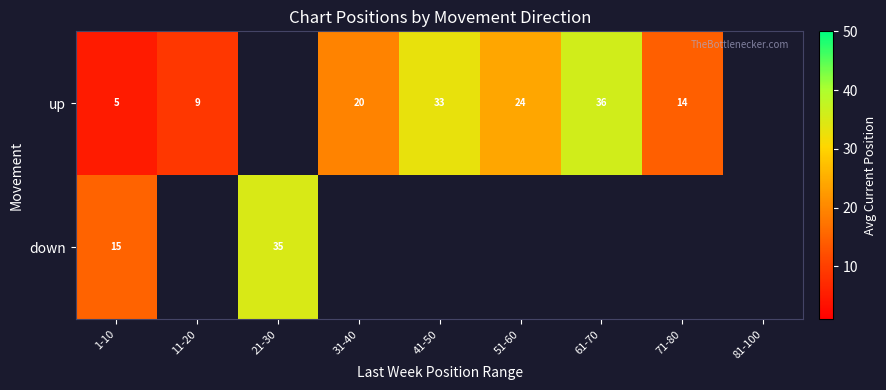

What is the difference between the up values at 1-10 and 11-20?

4